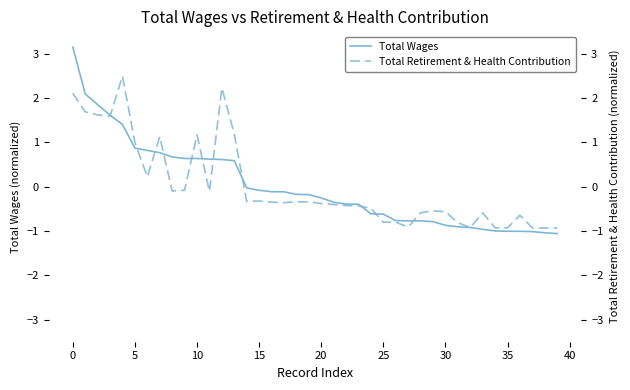

What is the minimum value for Total Wages?

-1.1